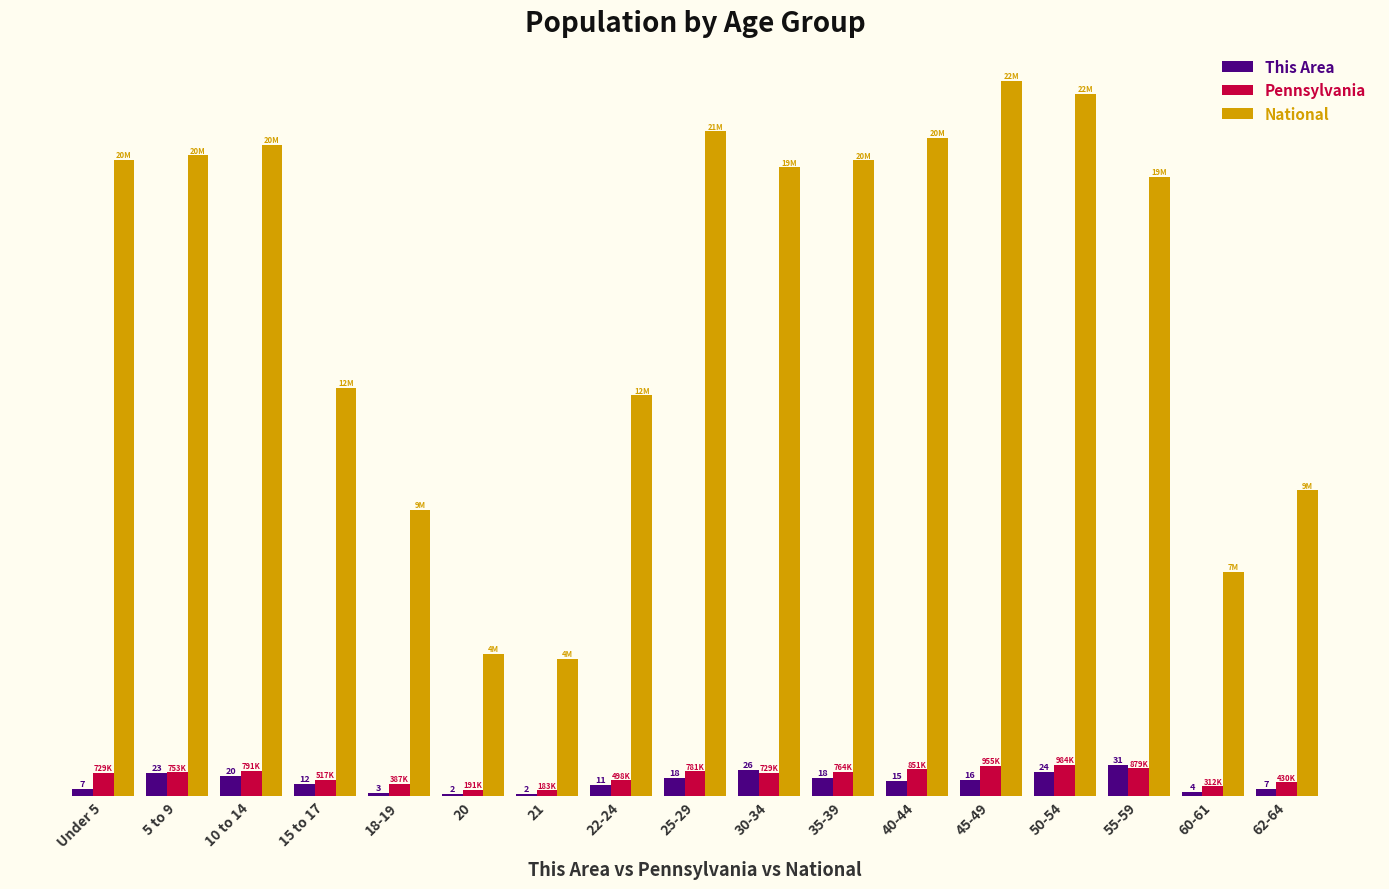

Which series has the largest total across all categories?

National